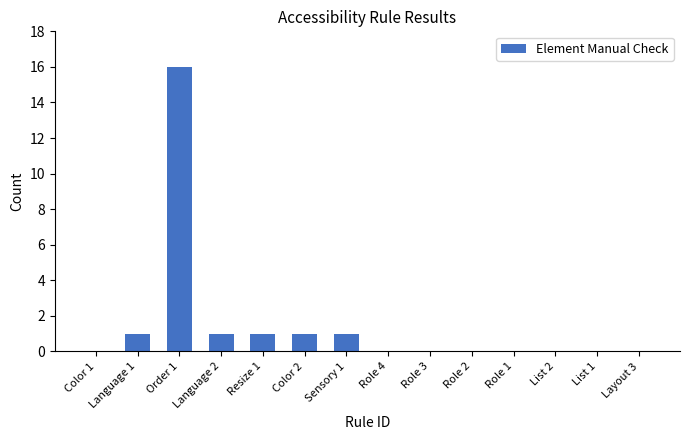

What is the ratio of the value at Order 1 to the value at Language 1?

16.0